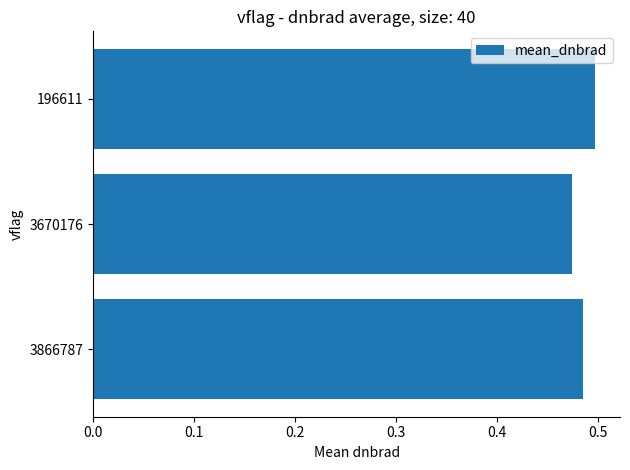

Which category has the lowest value across all series?

3670176